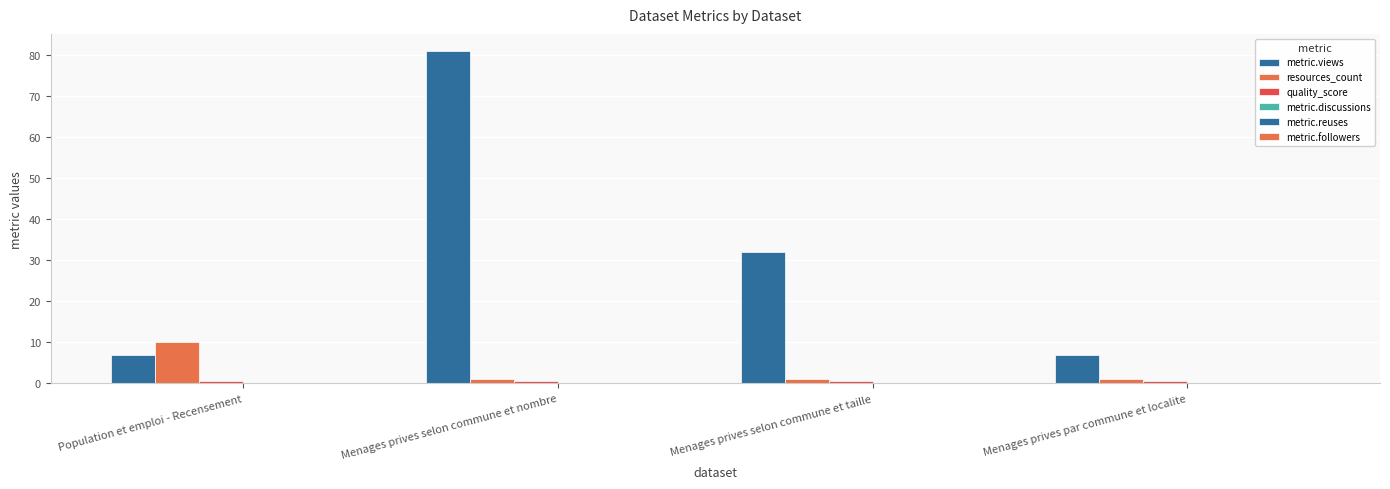

Reading left to right, list all the values displayed in this chart.

metric.views: 7.0	81.0	32.0	7.0
resources_count: 10.0	1.0	1.0	1.0
quality_score: 0.7	0.7	0.7	0.7
metric.discussions: 0.0	0.0	0.0	0.0
metric.reuses: 0.0	0.0	0.0	0.0
metric.followers: 0.0	0.0	0.0	0.0